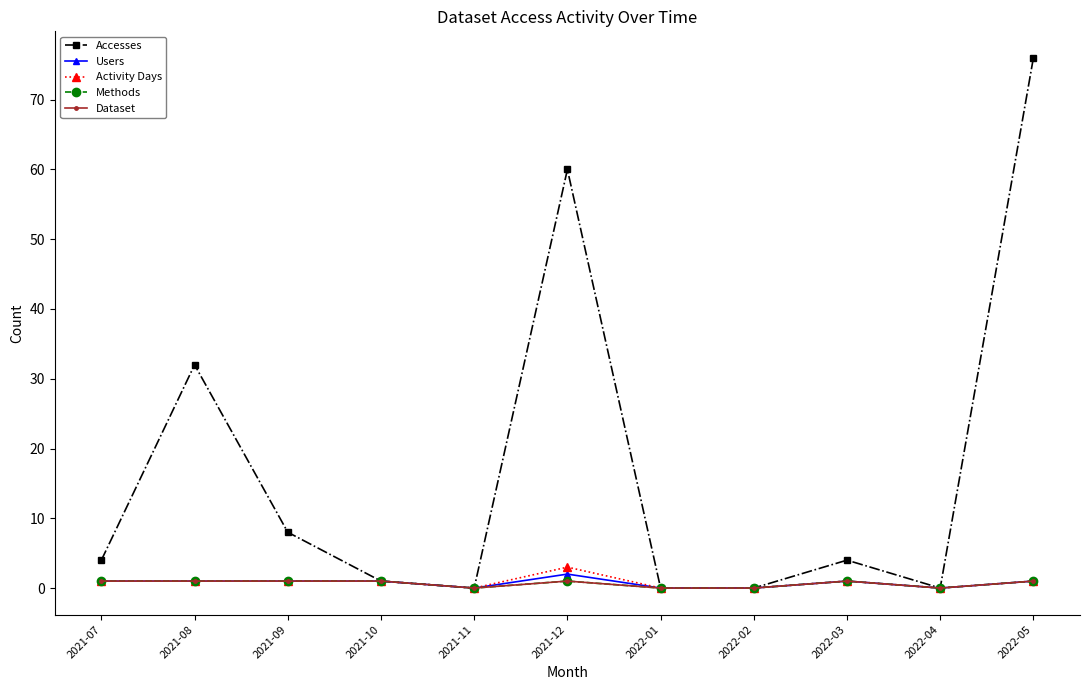

Read the Users value at 2021-09.

1